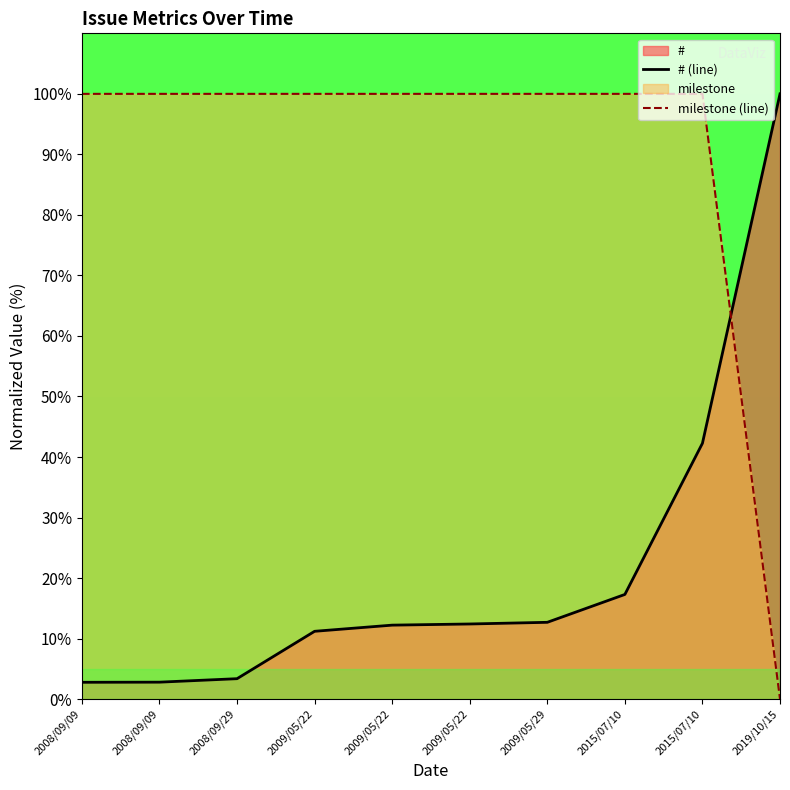

Between 2008/09/09 and 2015/07/10, which series saw the biggest shift?

# (line)